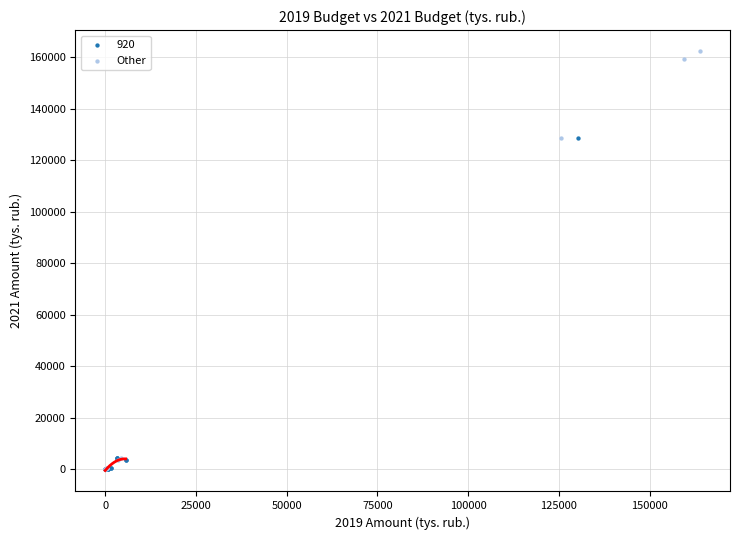

Which series contains the highest Y value?

Other